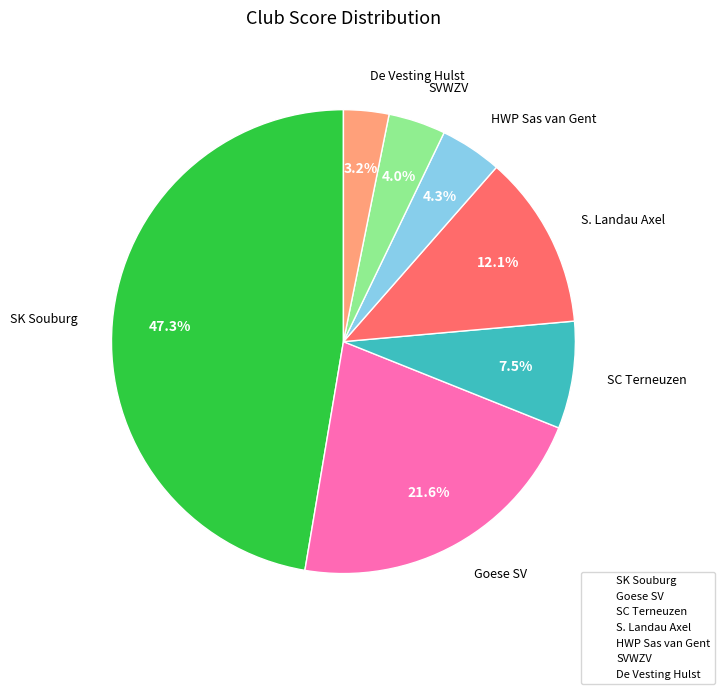

Which category has the biggest portion of the pie?

SK Souburg